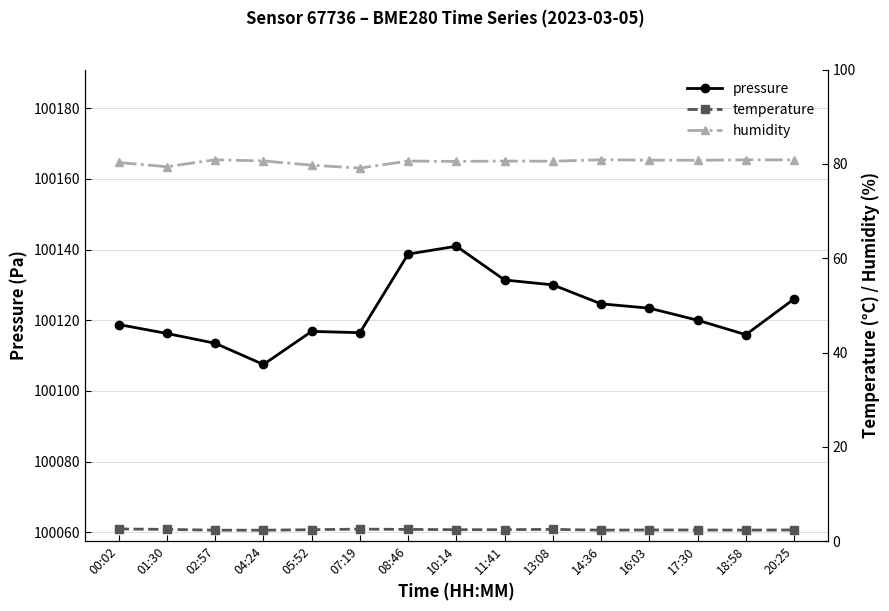

Is it true that temperature equals 0.9 at 01:30?

False